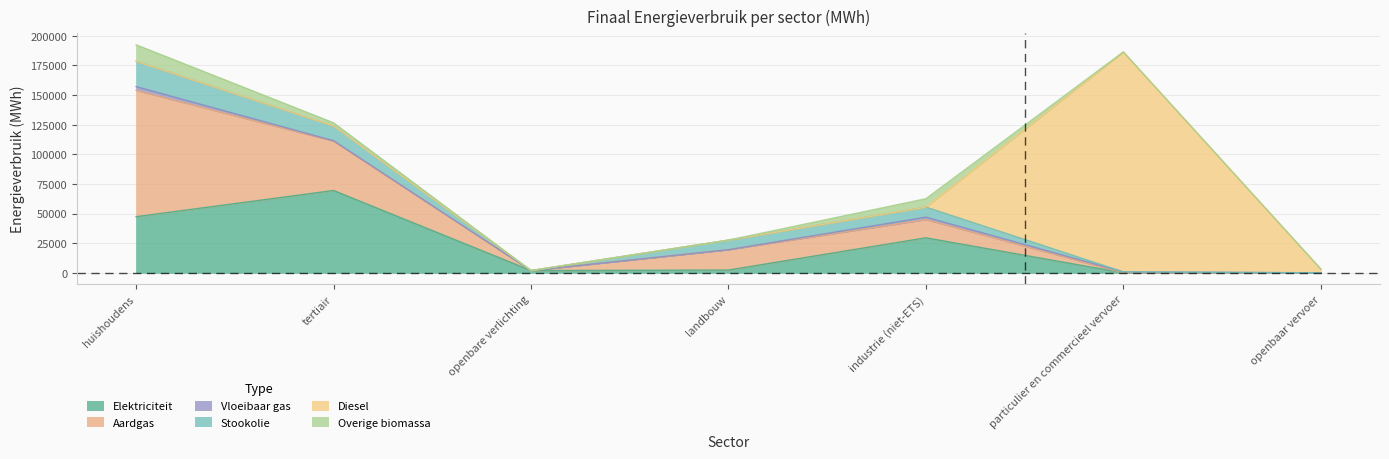

At which label does Aardgas first exceed 15416?

huishoudens